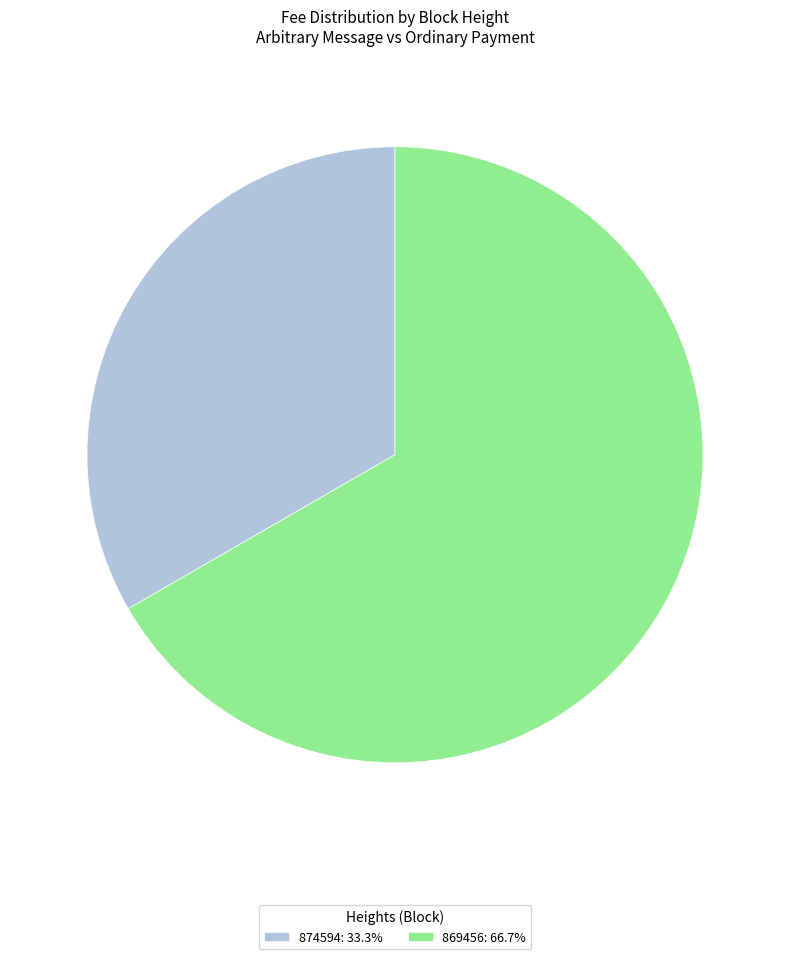

Is there any slice that represents more than half of the pie?

Yes